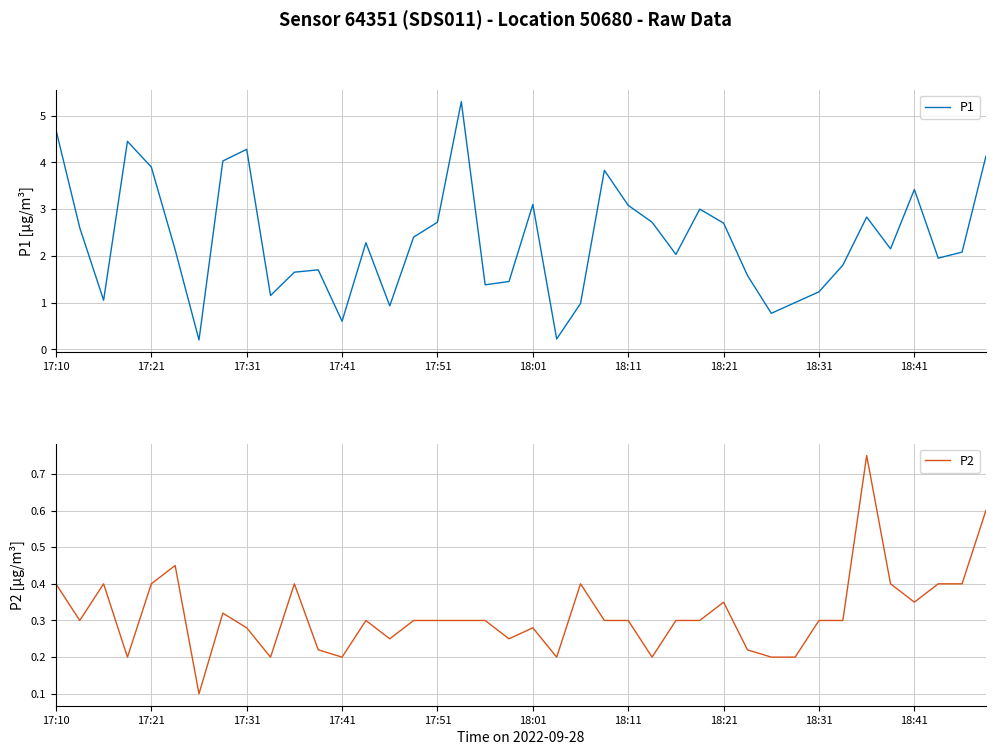

At which category is the sum across all series the highest?

17